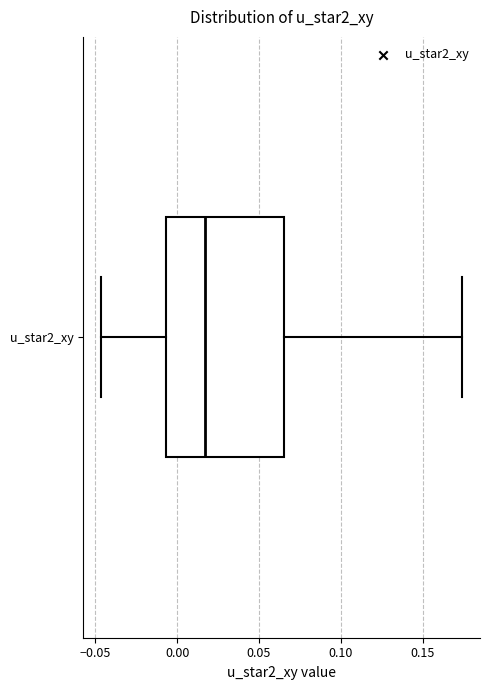

Where does the median line of the box for u_star2_xy sit on the x-axis? The values are not printed on the chart, so give them approximately, as read against the axis.

0.015